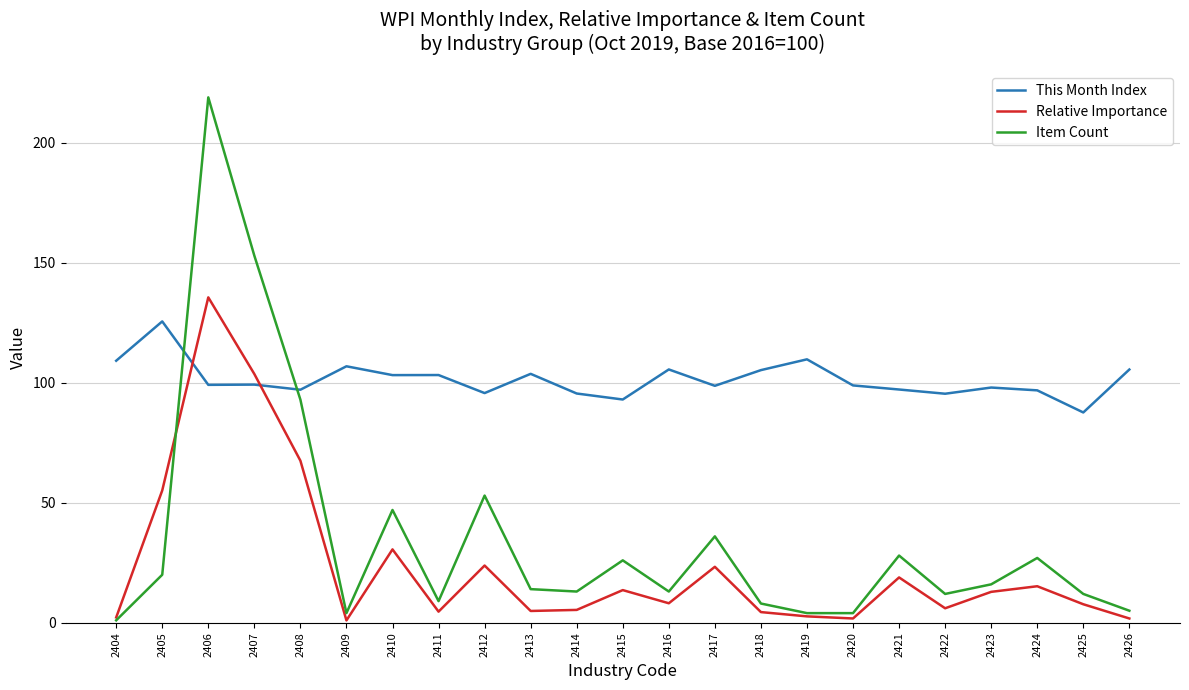

What is the difference between the maximum and minimum values in the This Month Index series?

38.0